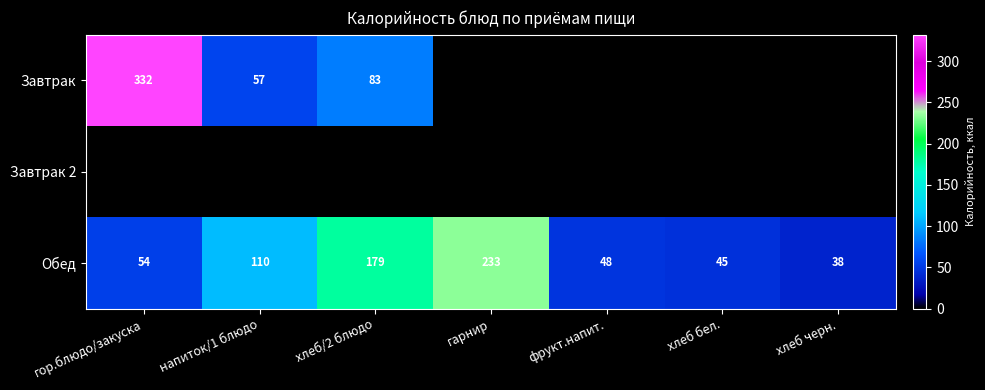

Read the Обед value at хлеб/2 блюдо, to the nearest 10.

180